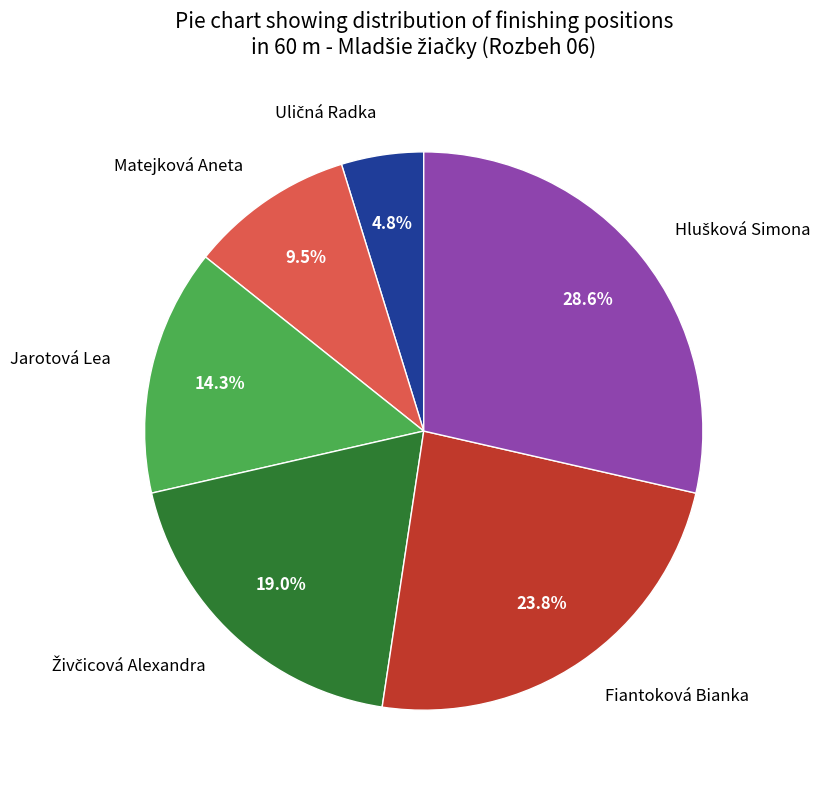

Count the number of slices in the pie.

6